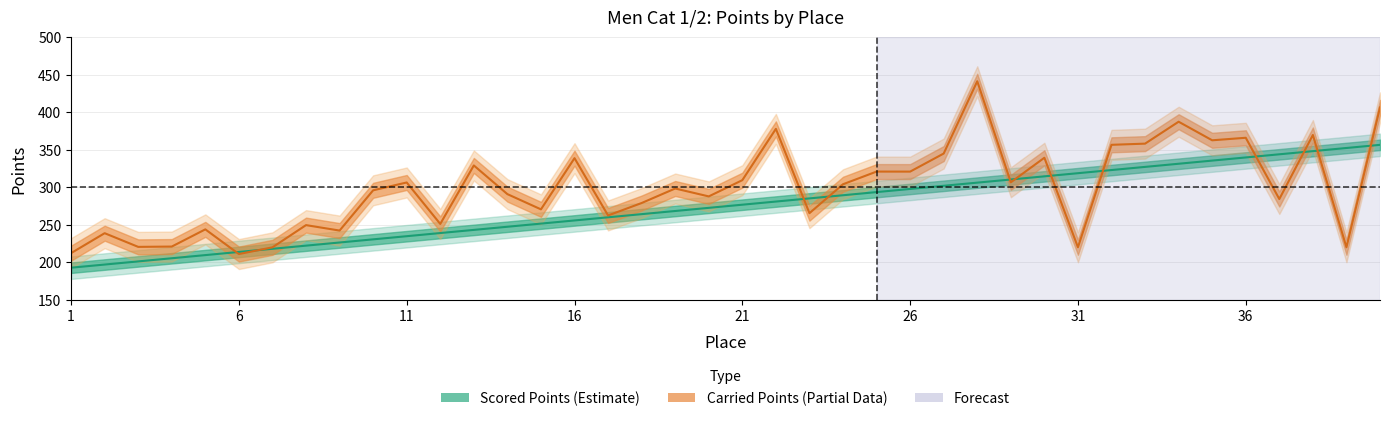

How many interior local valleys does the Carried Points series have?

14